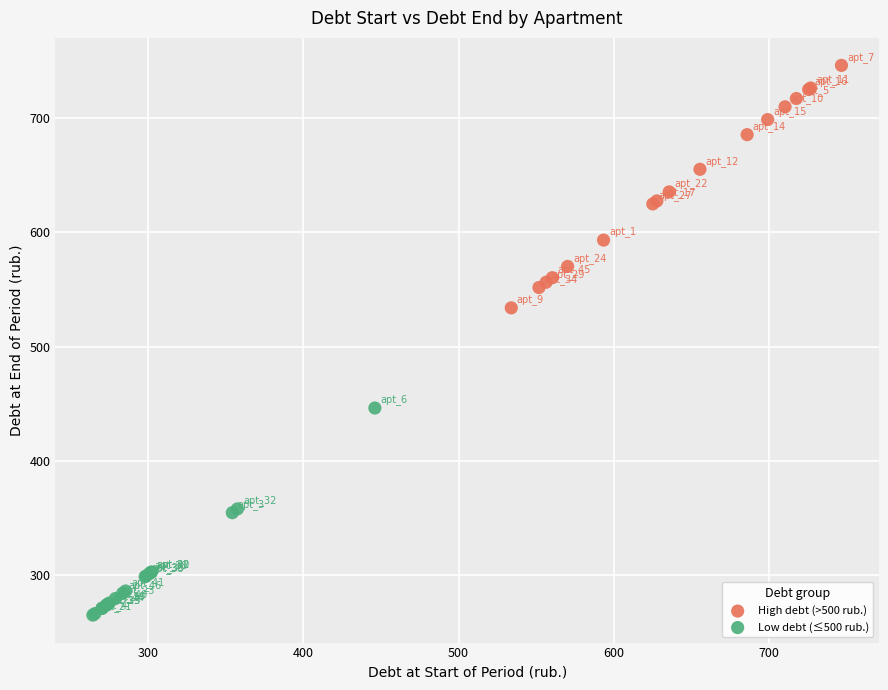

Which series reaches the minimum Y coordinate?

Low debt (≤500 rub.)